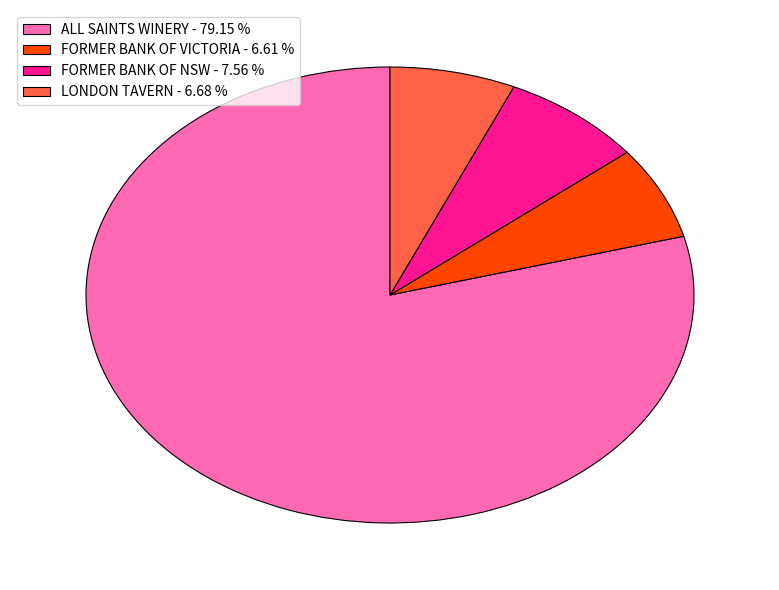

What is the ratio of the value at LONDON TAVERN to the value at FORMER BANK OF VICTORIA?

1.0